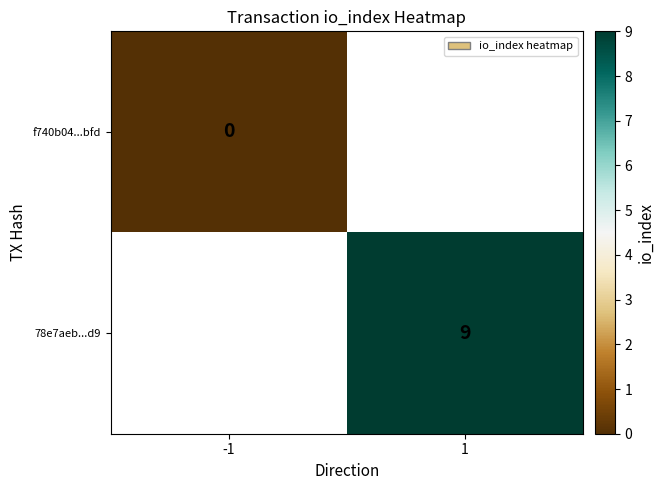

The value of 78e7aeb...d9 at 1 is 4. True or false?

False